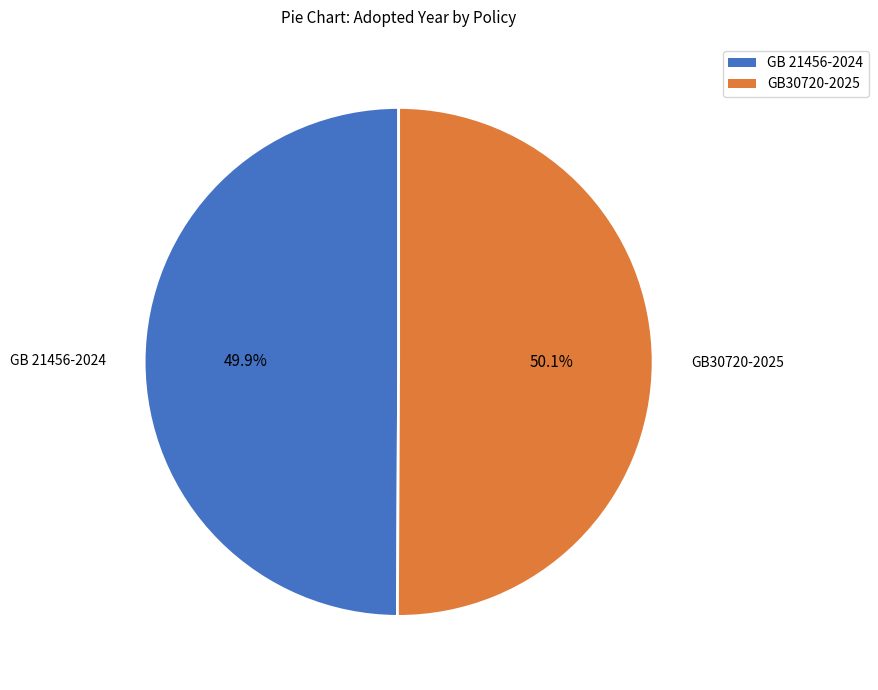

The GB 21456-2024 slice represents 35% of the pie. True or false?

False